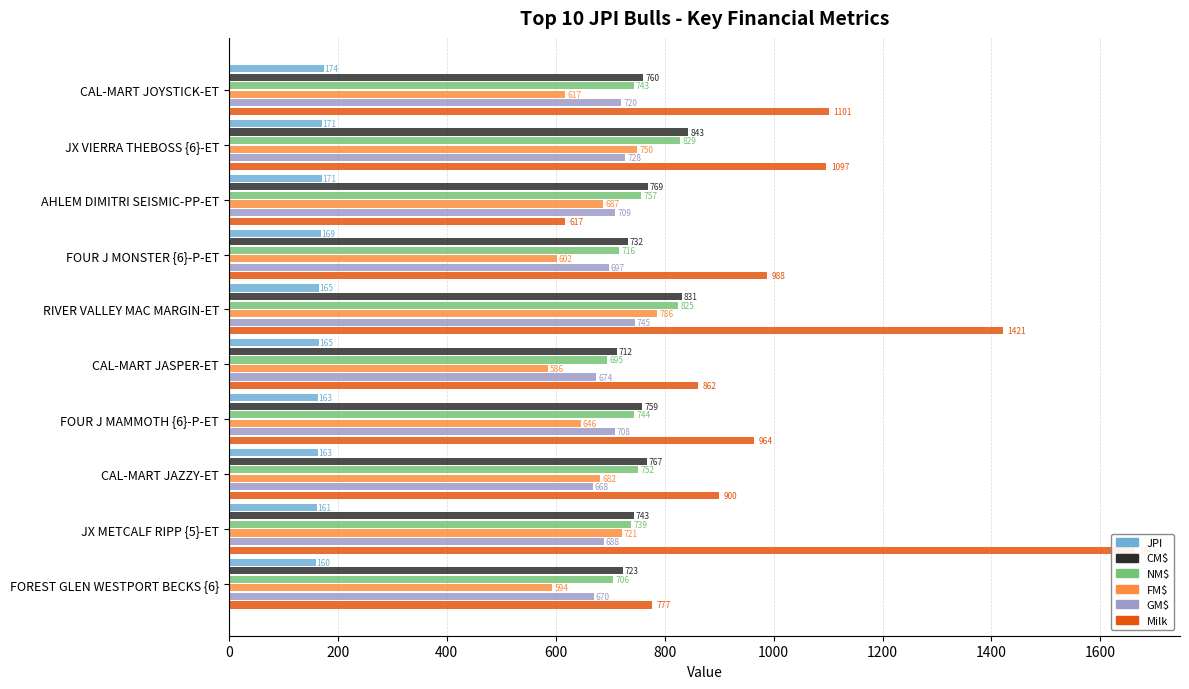

Reading right to left, extract all data points from this chart.

JPI: 160	161	163	163	165	165	169	171	171	174
CM$: 723	743	767	759	712	831	732	769	843	760
NM$: 706	739	752	744	695	825	716	757	829	743
FM$: 594	721	682	646	586	786	602	687	750	617
GM$: 670	688	668	708	674	745	697	709	728	720
Milk: 777	1663	900	964	862	1421	988	617	1097	1101